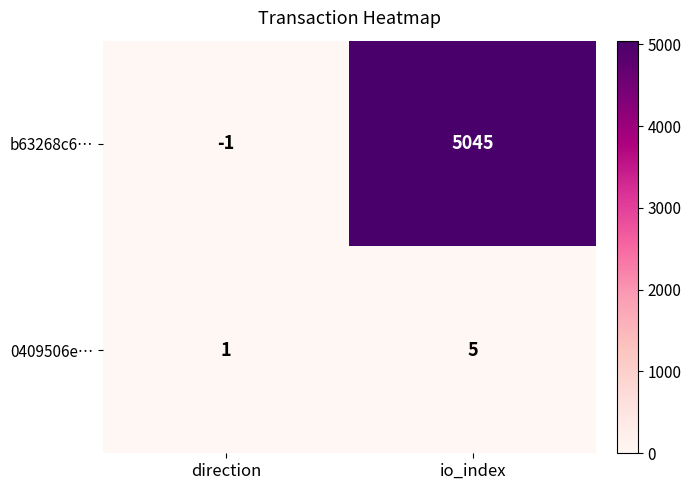

What is the spread (max minus min) of values at io_index?

5040